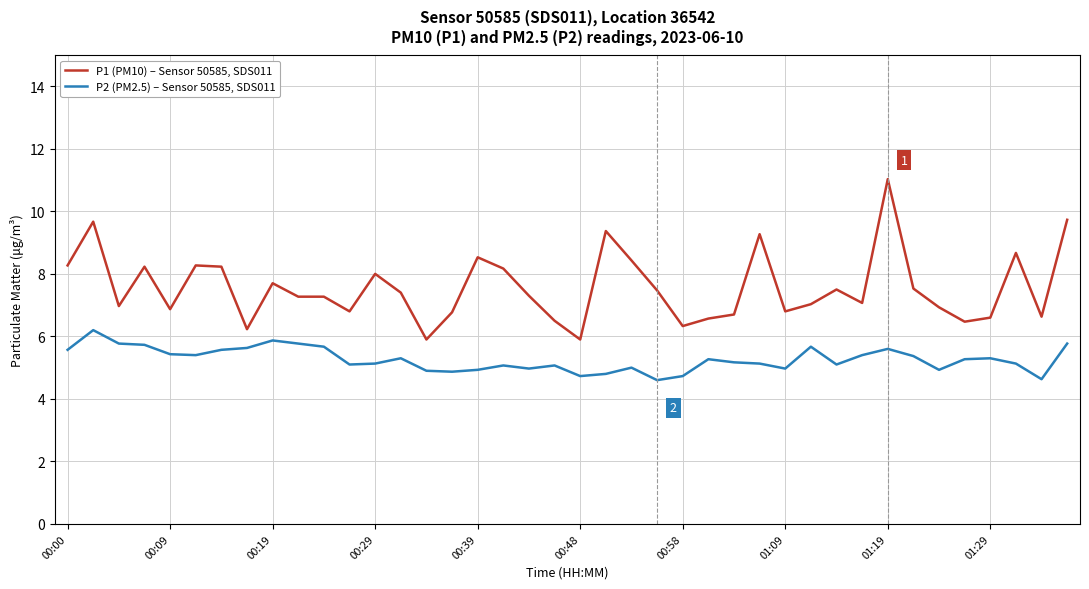

What is the lowest value of the P1 (PM10) – Sensor 50585, SDS011 series?

5.9